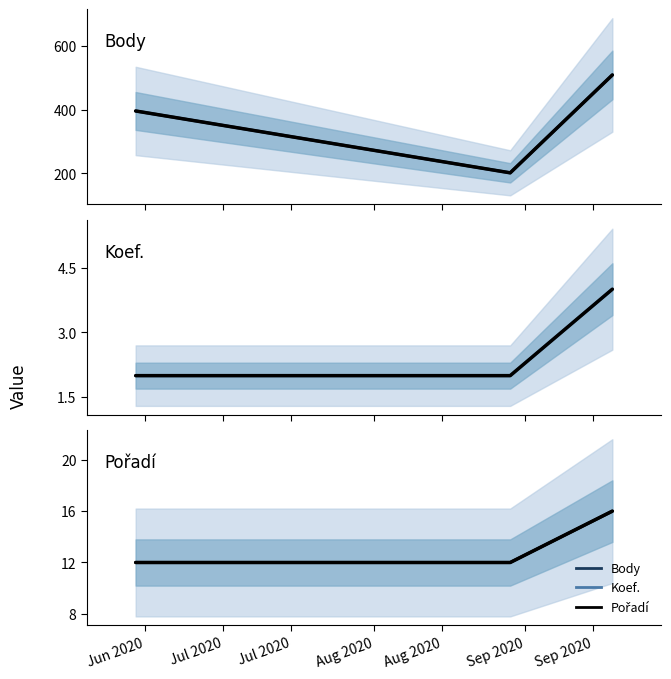

What is the sum of the Koef. values at Jul 2020 and Jul 2020?

6